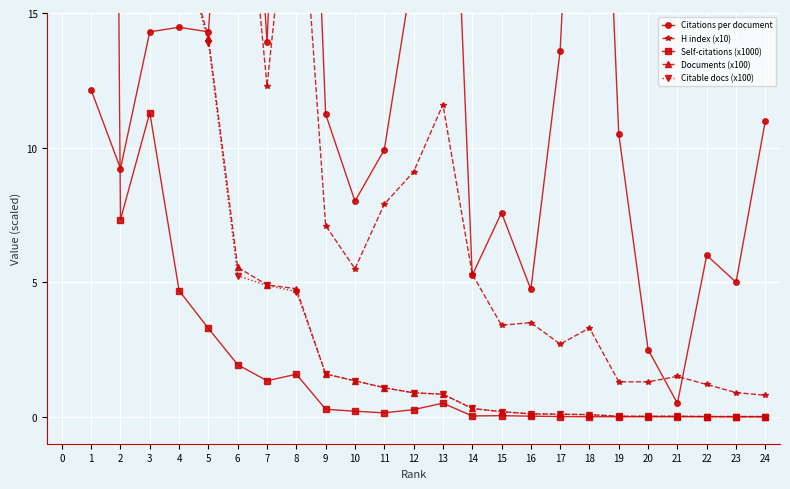

Reading left to right, transcribe all the data shown in this chart.

Citations per document: 12.1	9.2	14.3	14.5	14.3	31.1	13.9	38.2	11.2	8.0	9.9	16.7	31.8	5.3	7.6	4.7	13.6	35.9	10.5	2.5	0.5	6.0	5.0	11.0
H index (x10): 41.3	22.6	19.4	21.2	18.8	23.6	12.3	22.6	7.1	5.5	7.9	9.1	11.6	5.3	3.4	3.5	2.7	3.3	1.3	1.3	1.5	1.2	0.9	0.8
Self-citations (x1000): 145.8	7.3	11.3	4.7	3.3	1.9	1.3	1.6	0.3	0.2	0.1	0.3	0.5	0.0	0.0	0.0	0.0	0.0	0.0	0.0	0.0	0.0	0.0	0.0
Documents (x100): 169.2	30.6	20.8	18.0	14.1	5.5	4.9	4.8	1.6	1.3	1.1	0.9	0.8	0.3	0.2	0.1	0.1	0.1	0.0	0.0	0.0	0.0	0.0	0.0
Citable docs (x100): 168.6	30.4	20.7	17.9	13.9	5.2	4.9	4.7	1.6	1.3	1.1	0.9	0.8	0.3	0.2	0.1	0.1	0.1	0.0	0.0	0.0	0.0	0.0	0.0